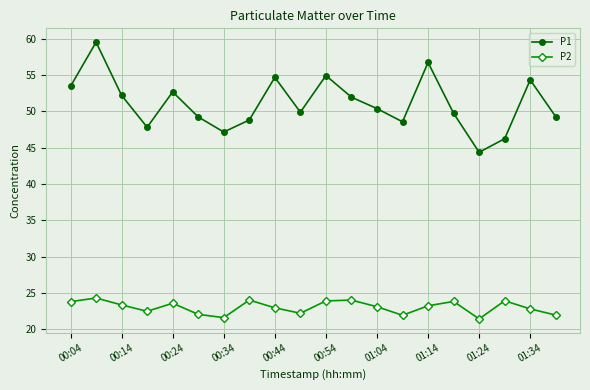

At how many categories does at least one series exceed 43?

20